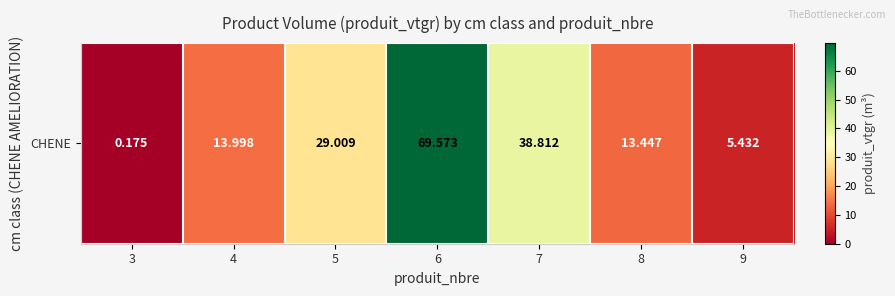

At which category does the chart reach its peak across all series?

6